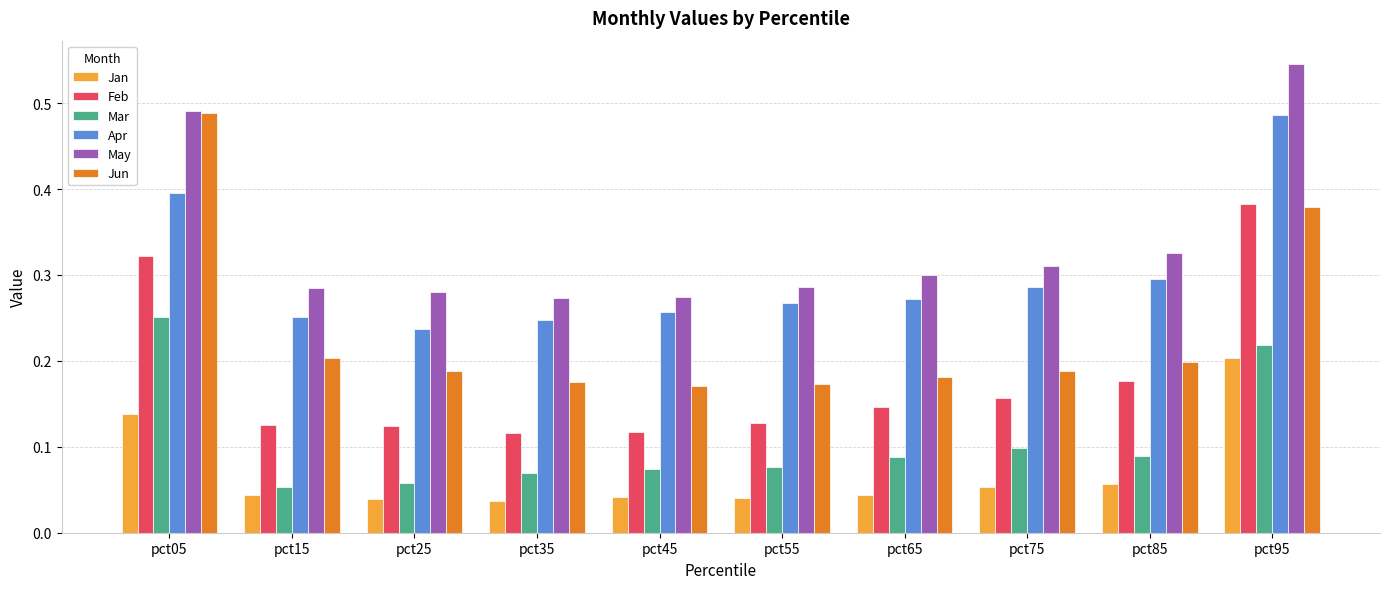

What are all the series names shown in the legend?

Jan, Feb, Mar, Apr, May, Jun